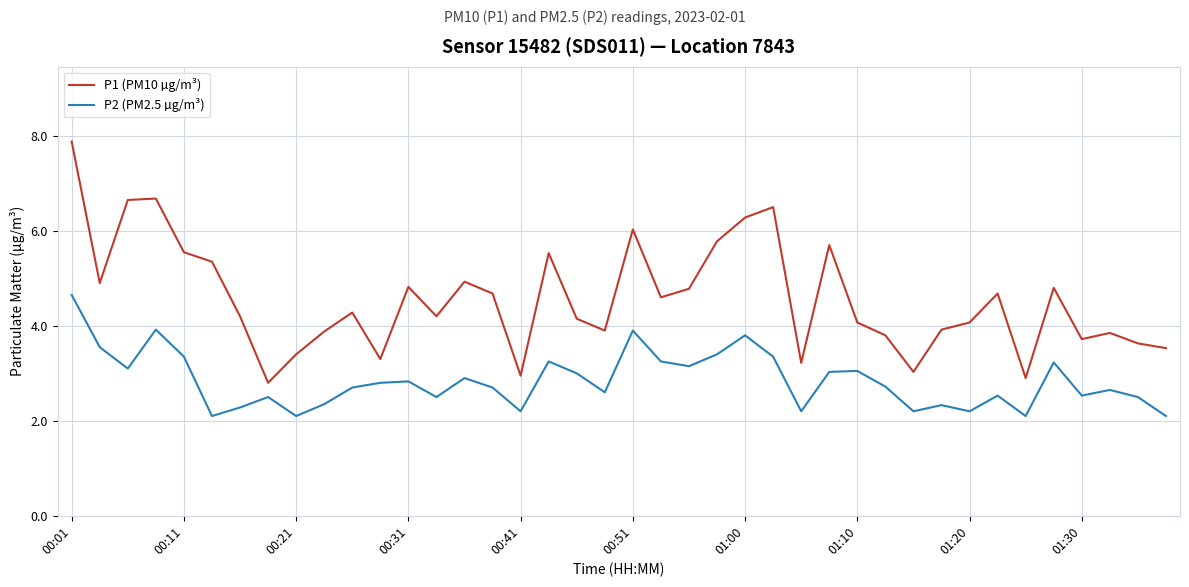

List the series in order of their peak value, highest first.

P1 (PM10 µg/m³), P2 (PM2.5 µg/m³)